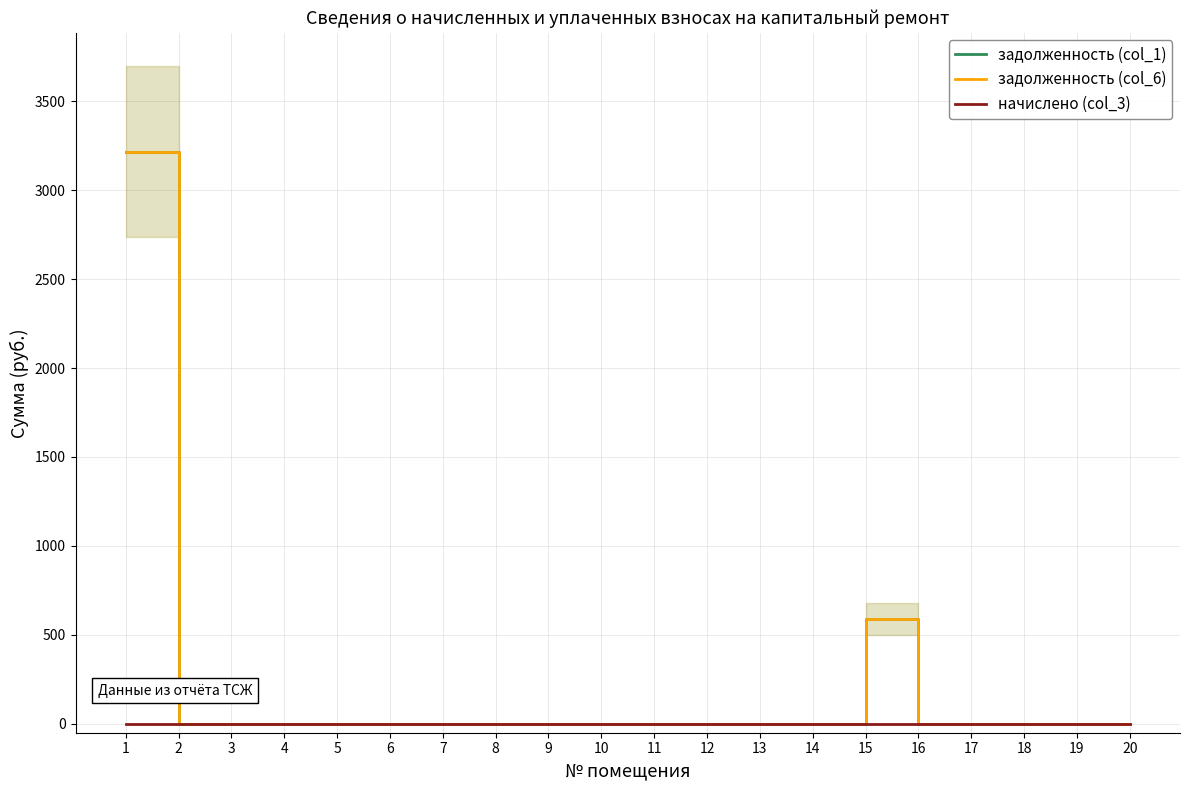

True or false: задолженность (col_1) and задолженность (col_6) intersect in this chart.

False